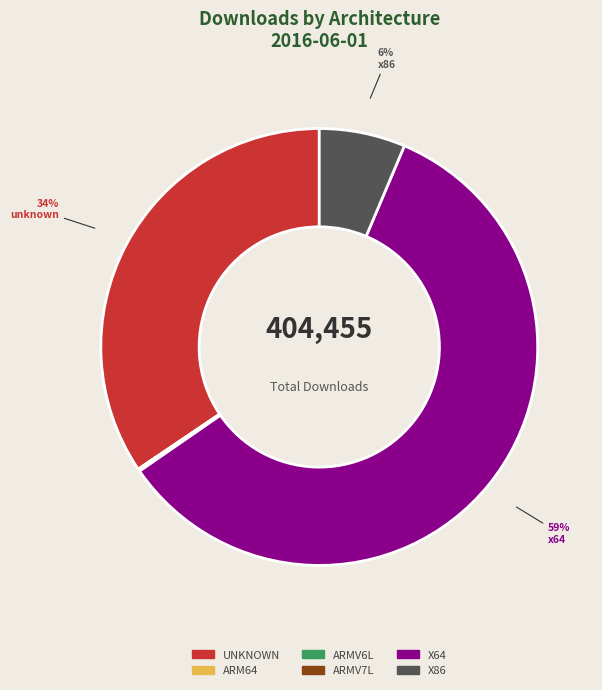

To the nearest percent, what is the average slice percentage?

17%